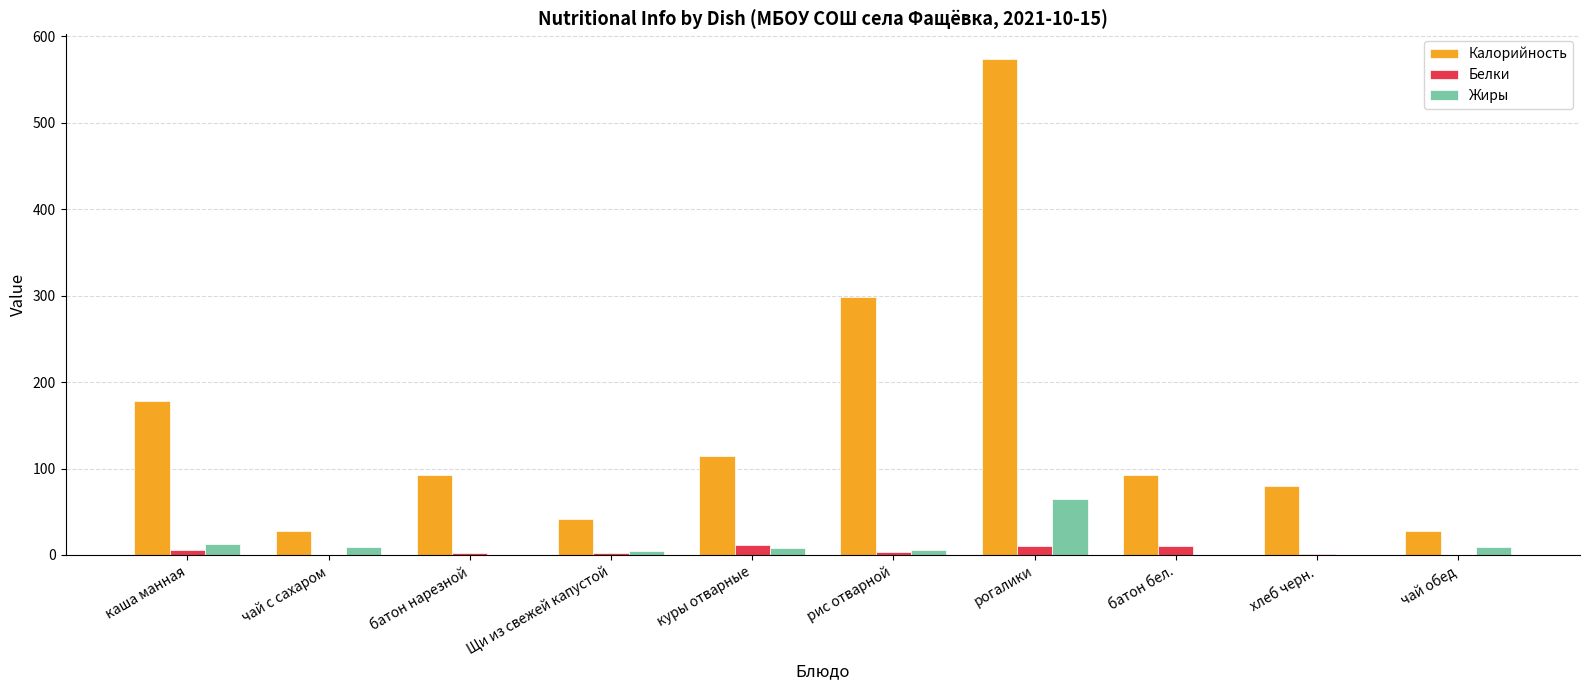

How many groups of bars are there?

10